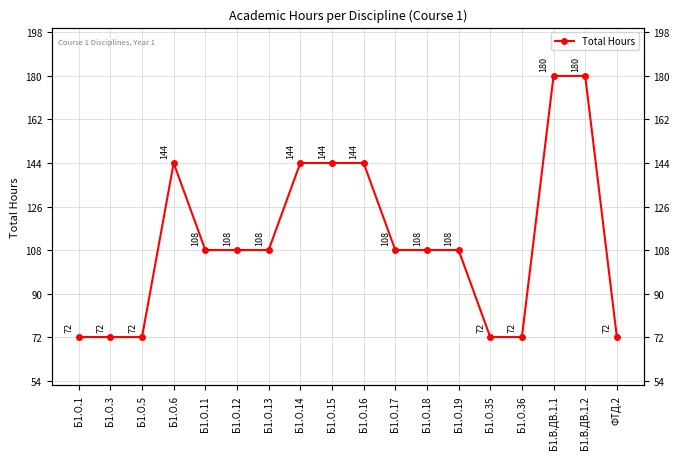

What is the maximum value shown in the chart?

180